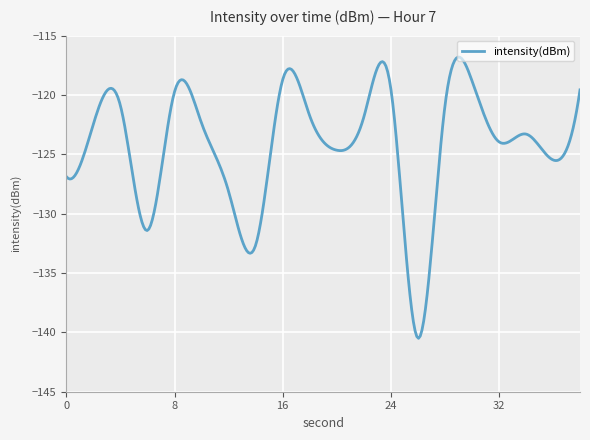

What is the difference between the maximum and minimum values?

23.7